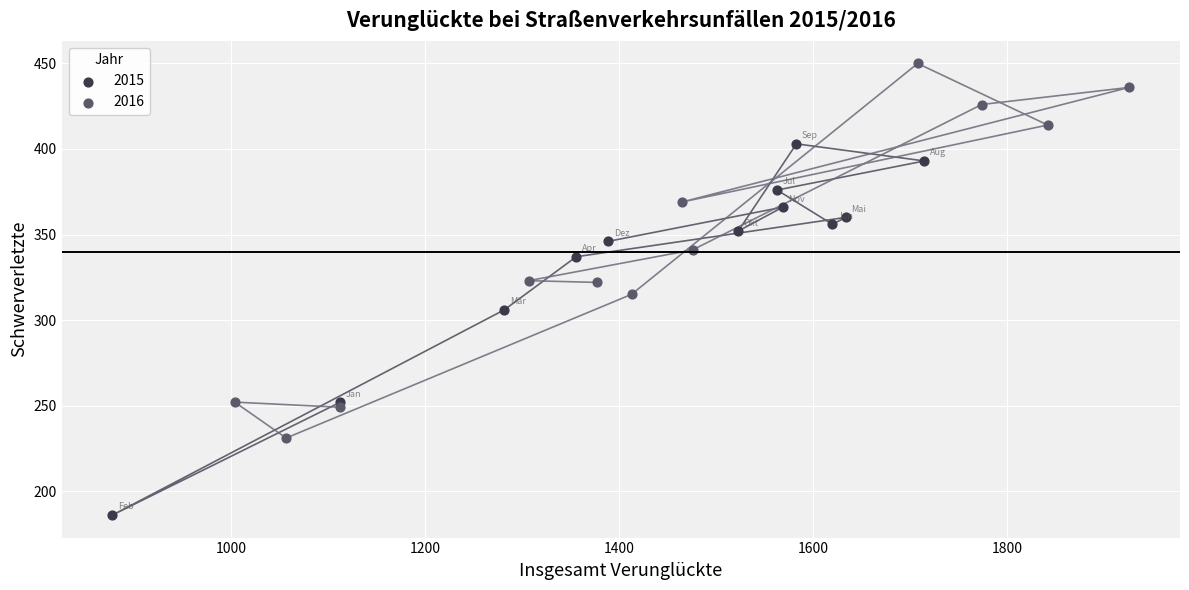

What are all the series names shown in the legend?

2015, 2016